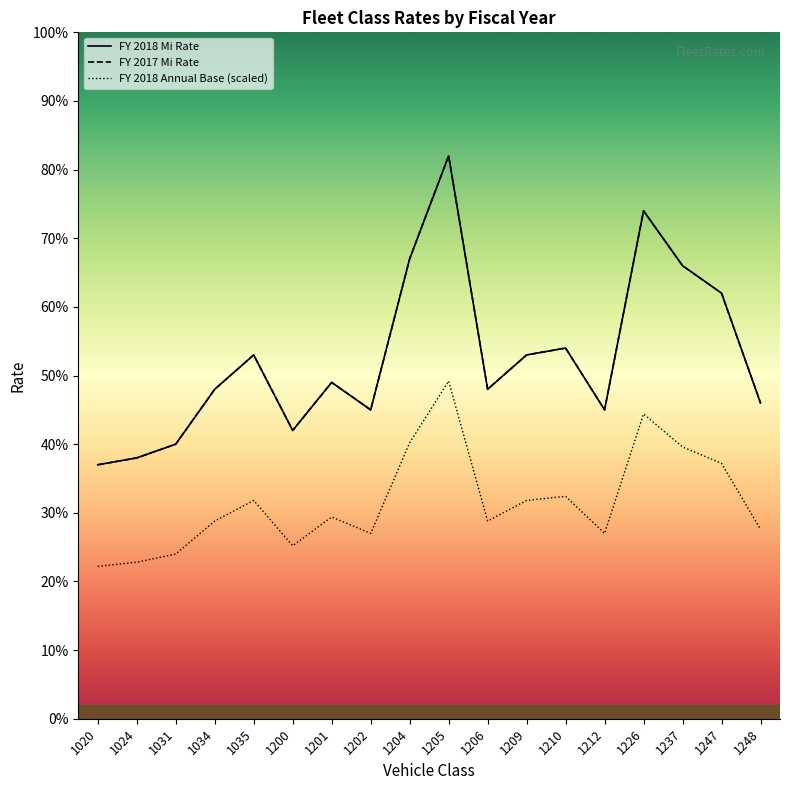

Reading left to right, transcribe all the data shown in this chart.

FY 2018 Mi Rate: 1020=0.2	1024=0.2	1031=0.2	1034=0.3	1035=0.3	1200=0.3	1201=0.3	1202=0.3	1204=0.4	1205=0.5	1206=0.3	1209=0.3	1210=0.3	1212=0.3	1226=0.4	1237=0.4	1247=0.4	1248=0.3
FY 2018 Annual Base: 1020=0.4	1024=0.4	1031=0.4	1034=0.5	1035=0.5	1200=0.4	1201=0.5	1202=0.5	1204=0.7	1205=0.8	1206=0.5	1209=0.5	1210=0.5	1212=0.5	1226=0.7	1237=0.7	1247=0.6	1248=0.5